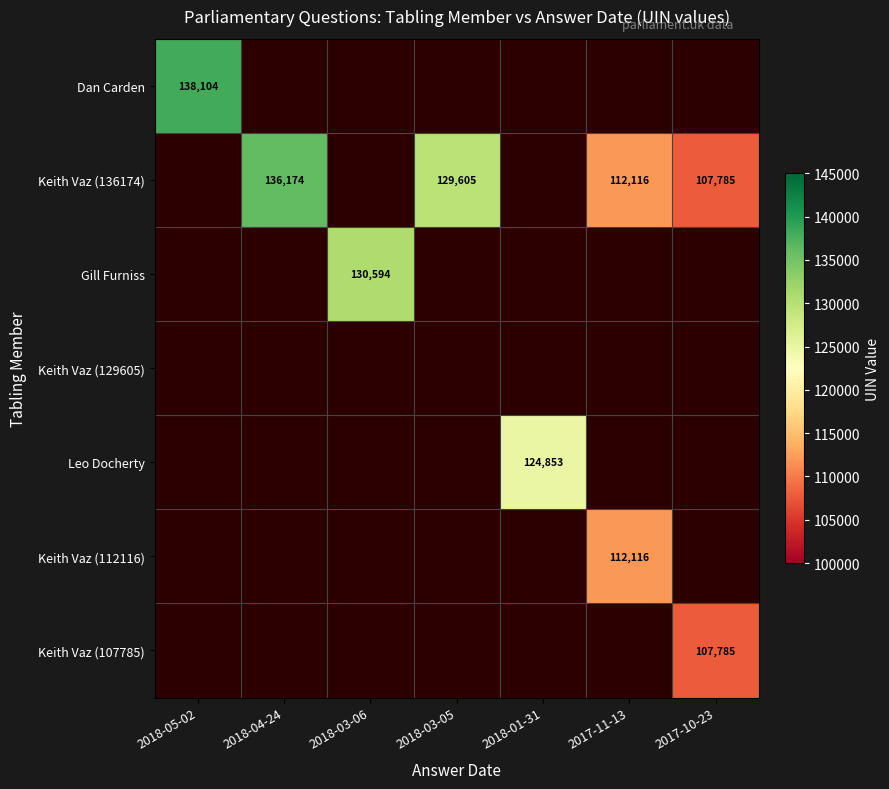

Which category has the highest value across all series?

2018-05-02